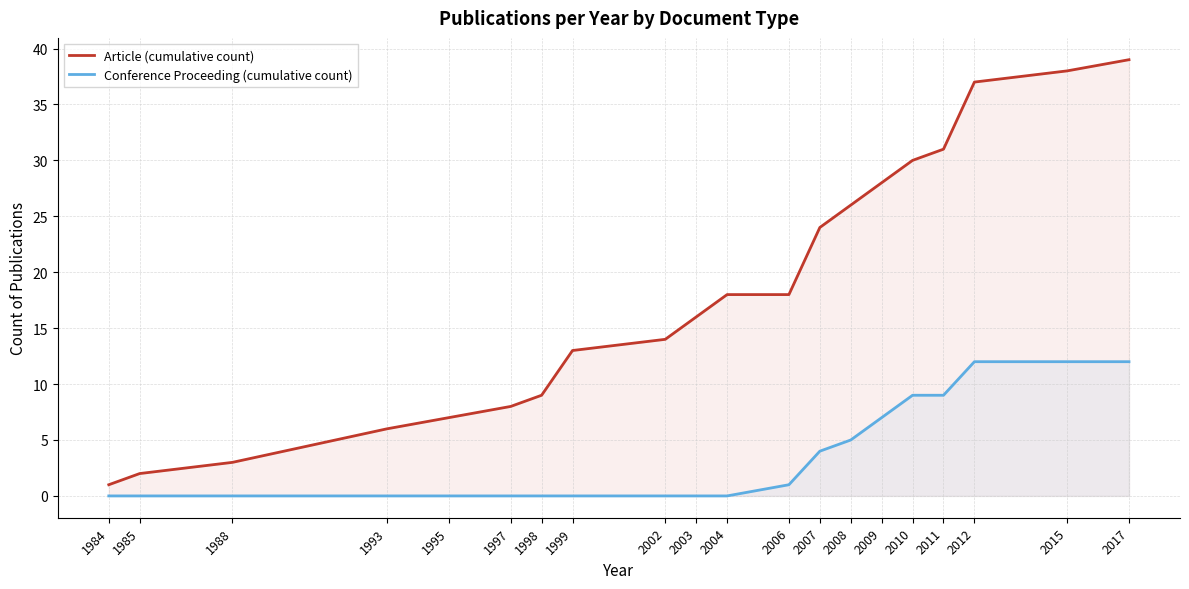

Does the chart display data point markers on the line(s)?

No